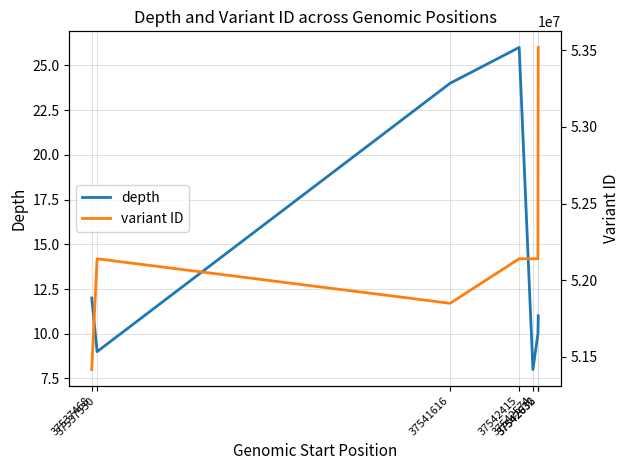

Rank the series at 37541616 from lowest to highest value.

depth, variant ID